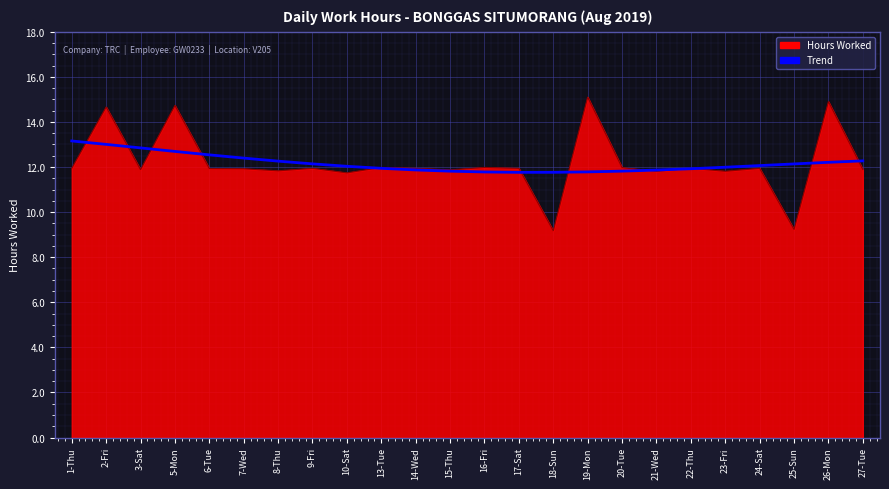

What is the smallest value displayed?

9.2